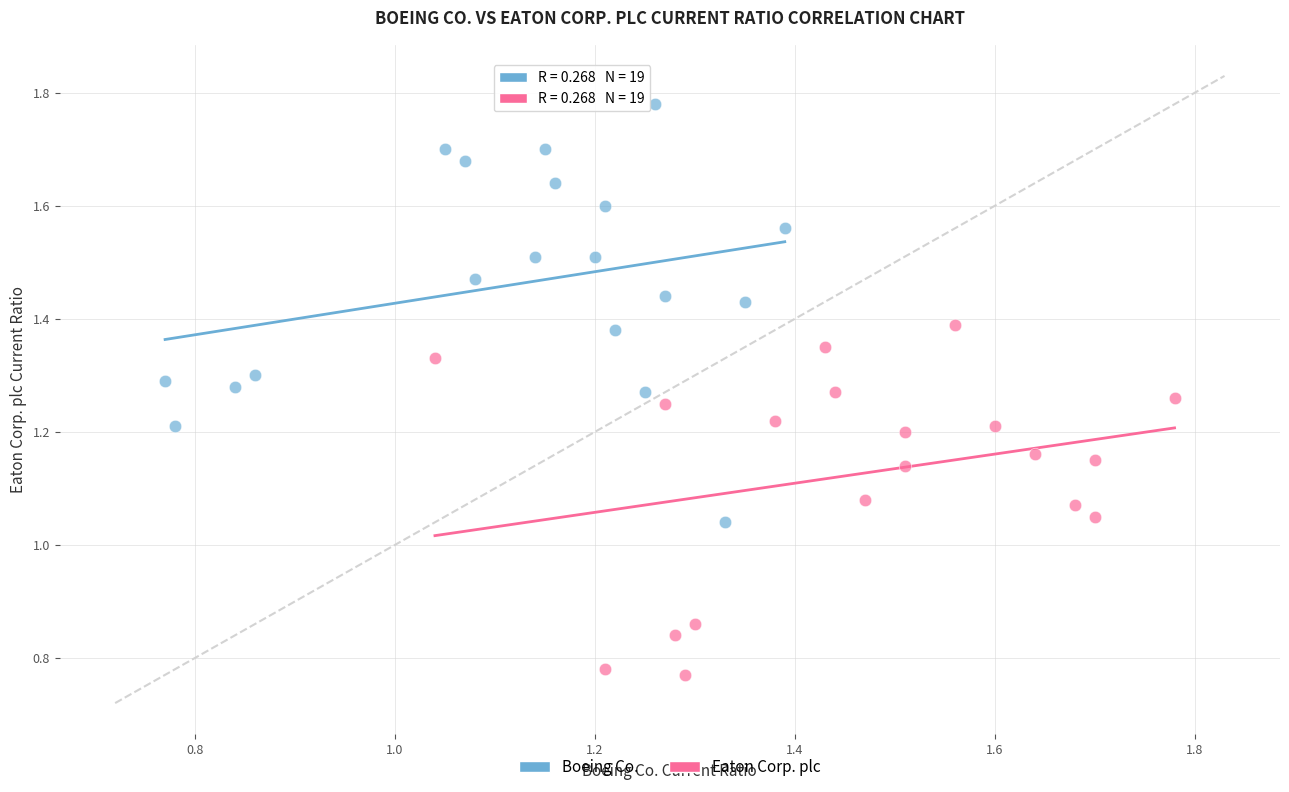

Which series reaches the maximum Y coordinate?

Boeing Co.